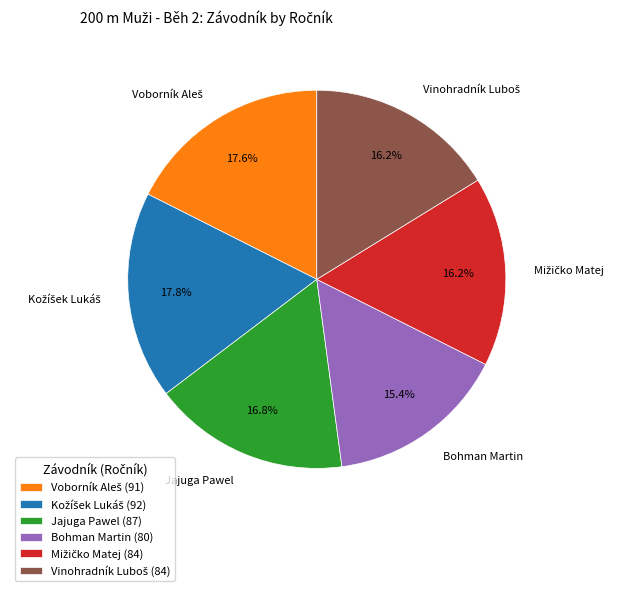

The Jajuga Pawel slice represents 27% of the pie. True or false?

False